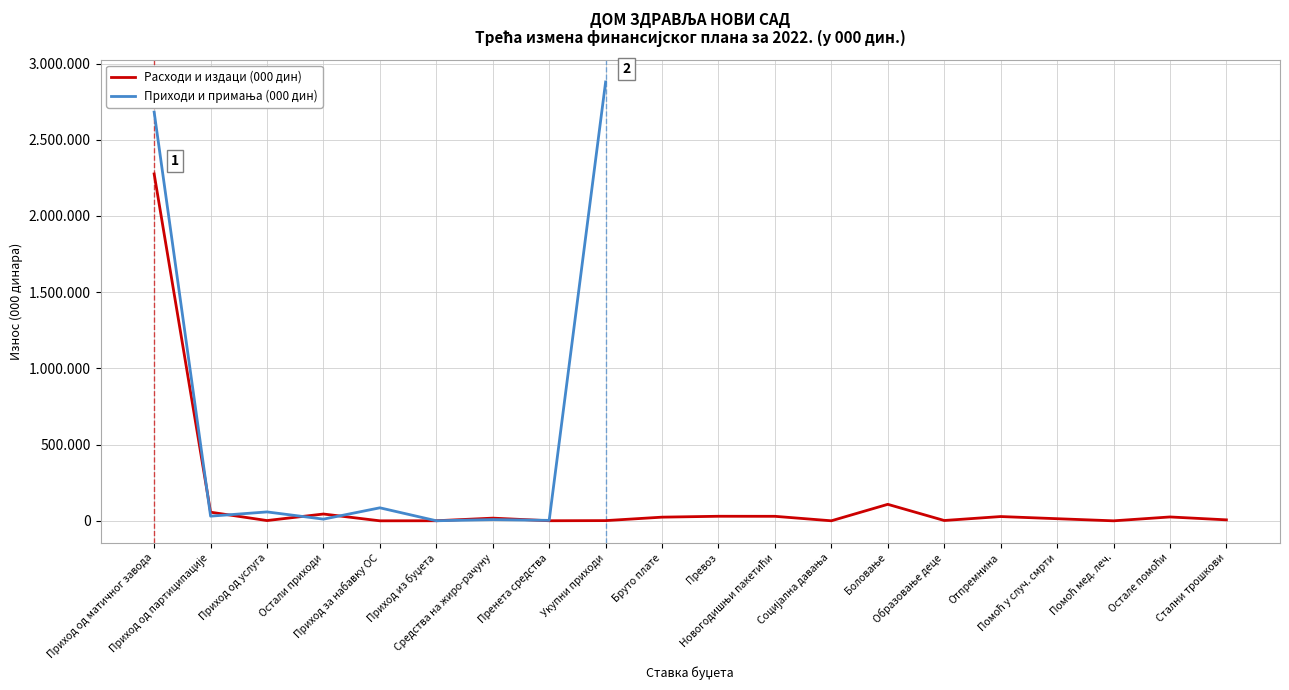

What is the difference between the maximum and minimum values in the Приходи и примања (000 дин) series?

2878453.0